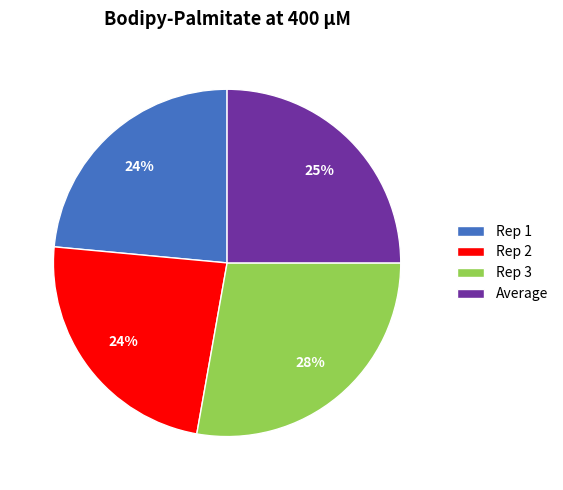

To the nearest percent, what percentage of the pie is Rep 3?

28%